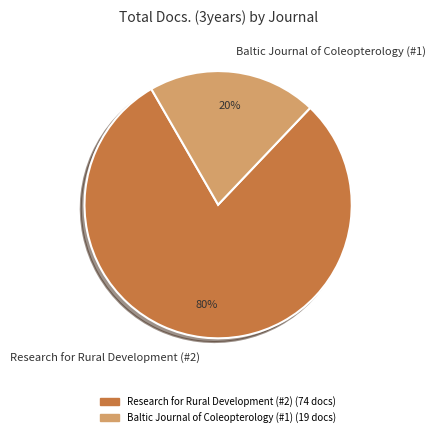

Rank the categories by value from highest to lowest.

Research for Rural Development (#2), Baltic Journal of Coleopterology (#1)